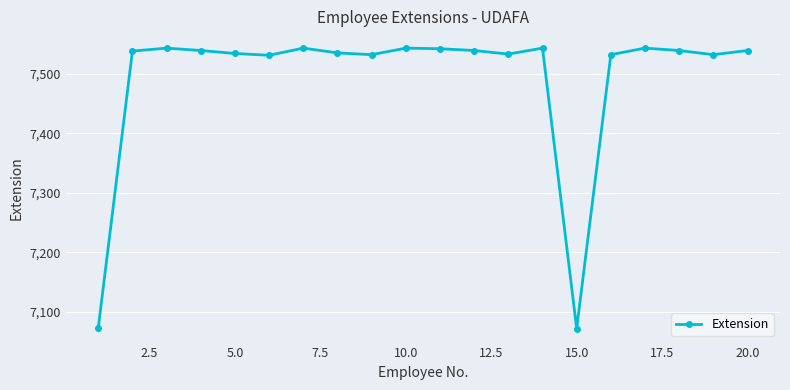

True or false: there are more than 2 points higher than both neighbors.

True